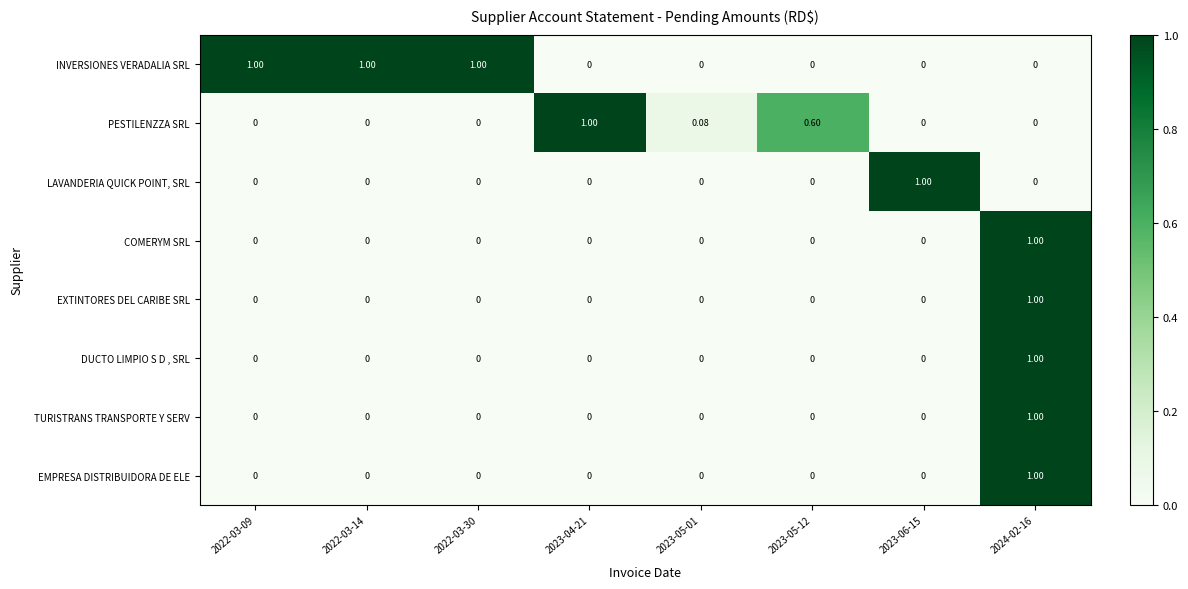

Which series changed the most between 2023-04-21 and 2023-05-12?

PESTILENZZA SRL